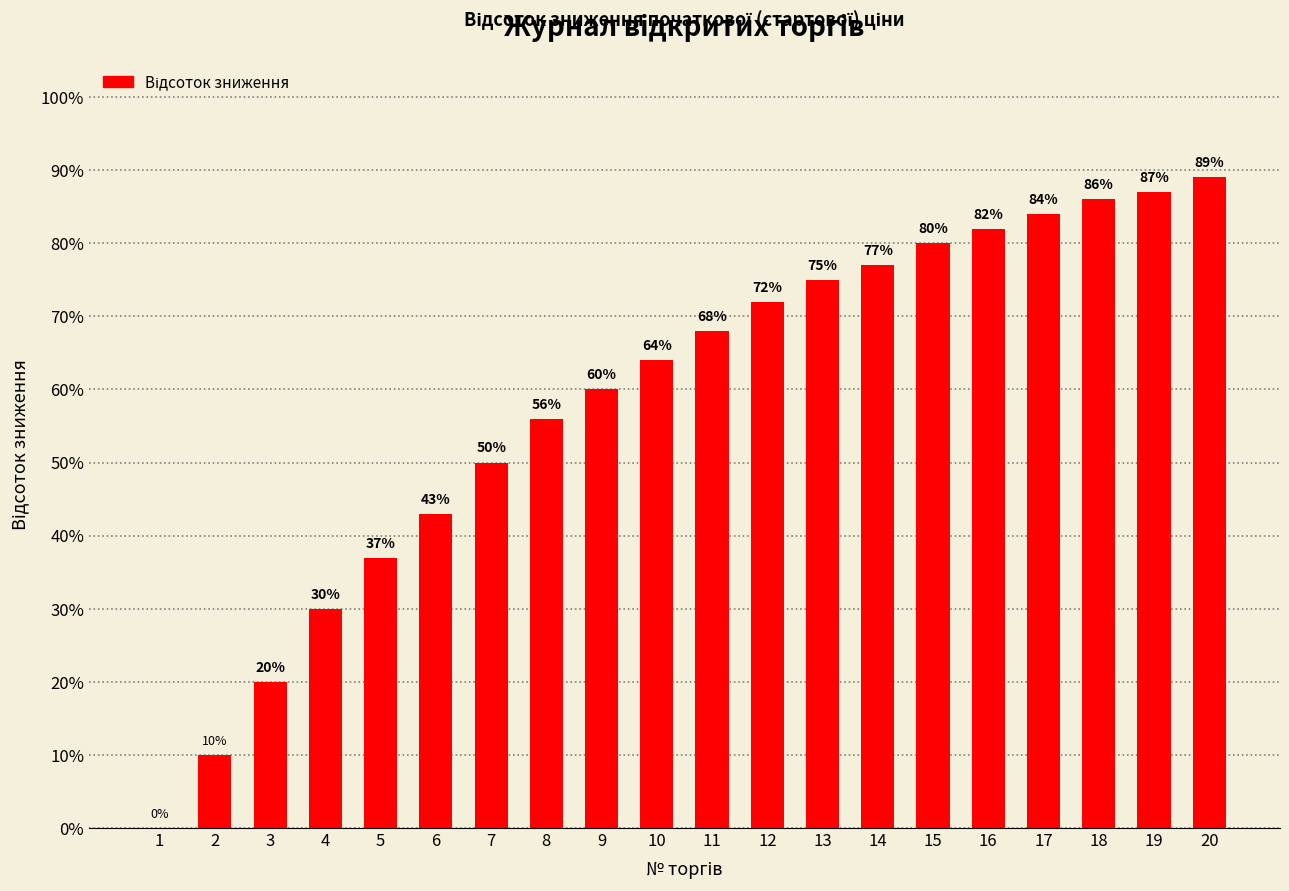

True or false: the data shows 0.4 at 15.

False